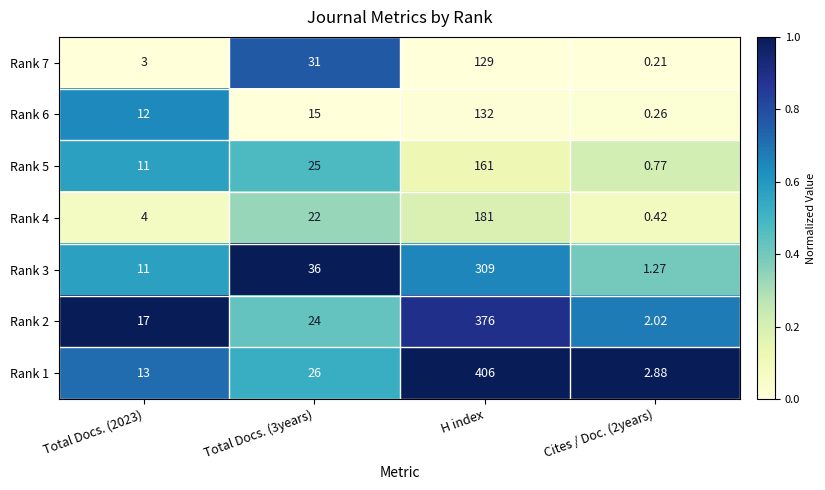

Which label corresponds to the largest value in the chart?

H index